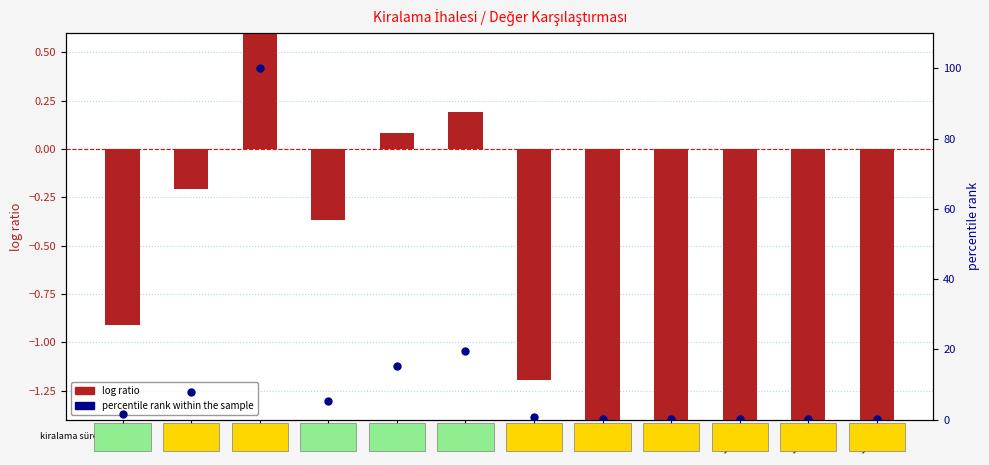

Which series has the largest total across all categories?

percentile rank within the sample